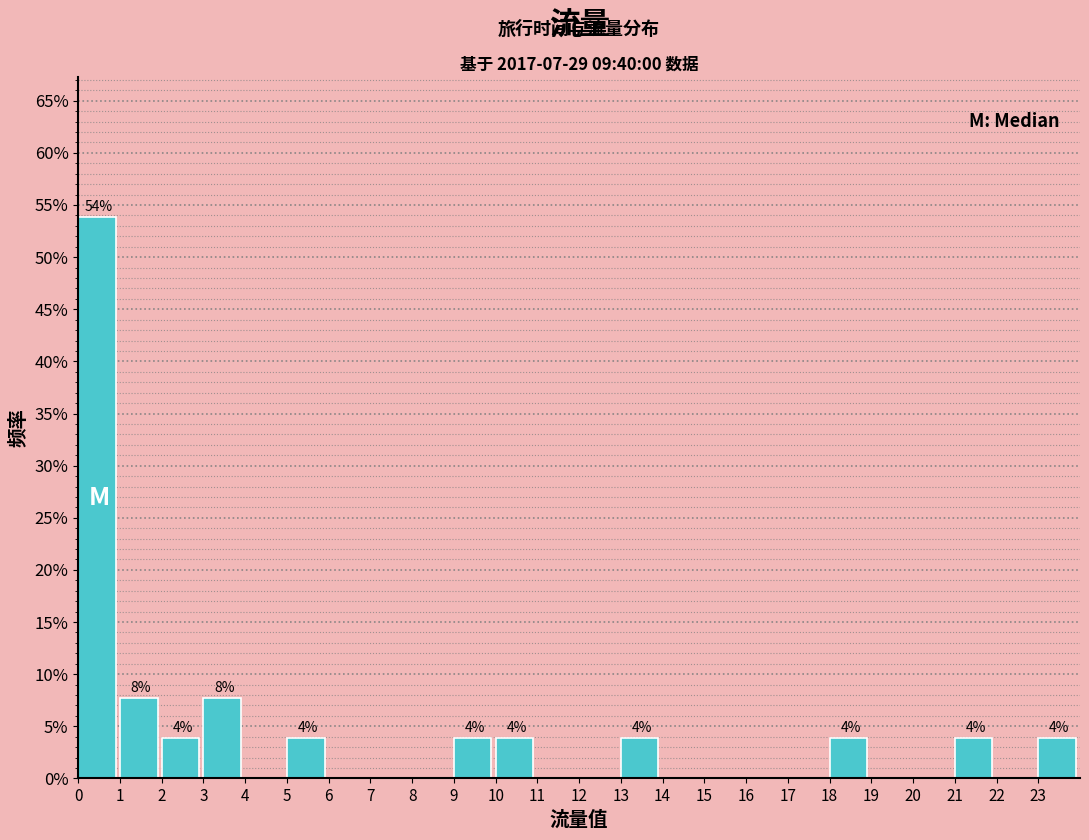

Which range on the x-axis has the tallest bar?

0 to 1